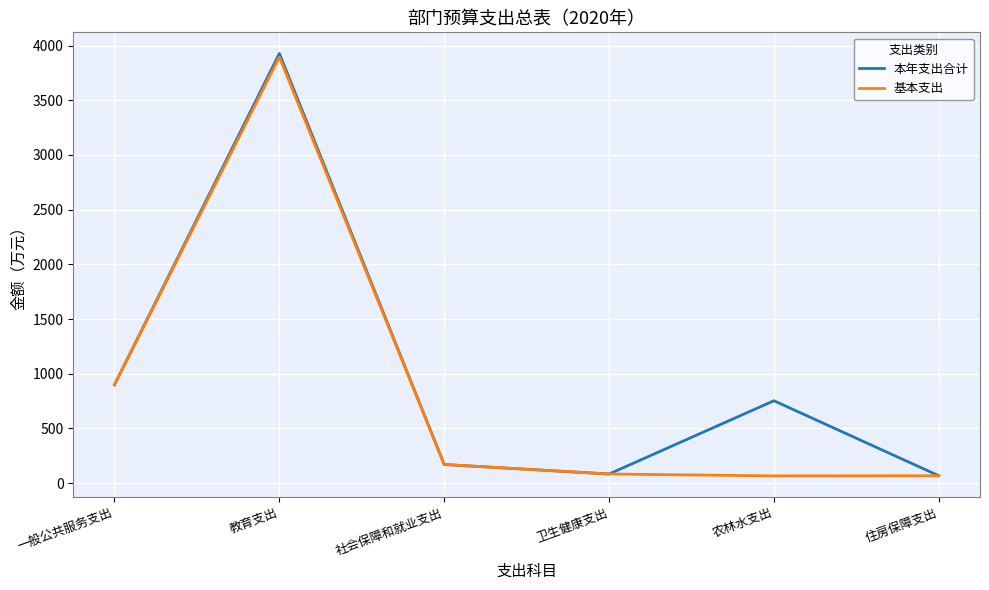

Is this an area chart (filled region under the line)?

No